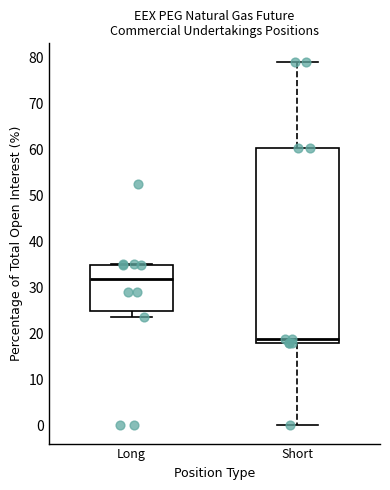

Reading left to right, read every box against the y-axis: the position of its median line, the range the box covers, and the ends of its whiskers. The values are not printed on the chart, so give them approximately, as read against the axis.

Long: median 32, box 25 to 35, whiskers 24 to 35
Short: median 19, box 18 to 60, whiskers 0 to 79